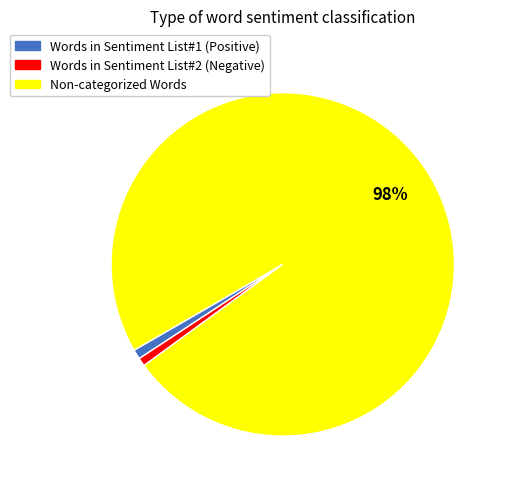

How many slices are in this pie chart?

3